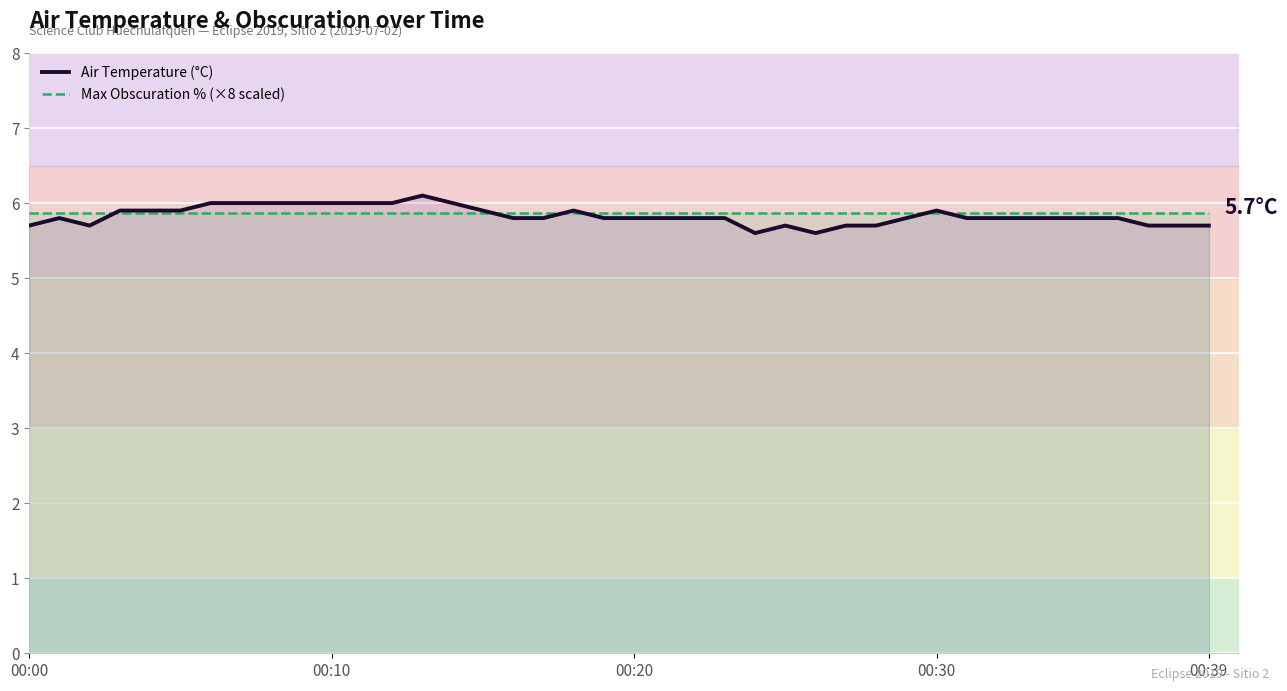

Which series has the widest spread of values?

Air Temperature (°C)